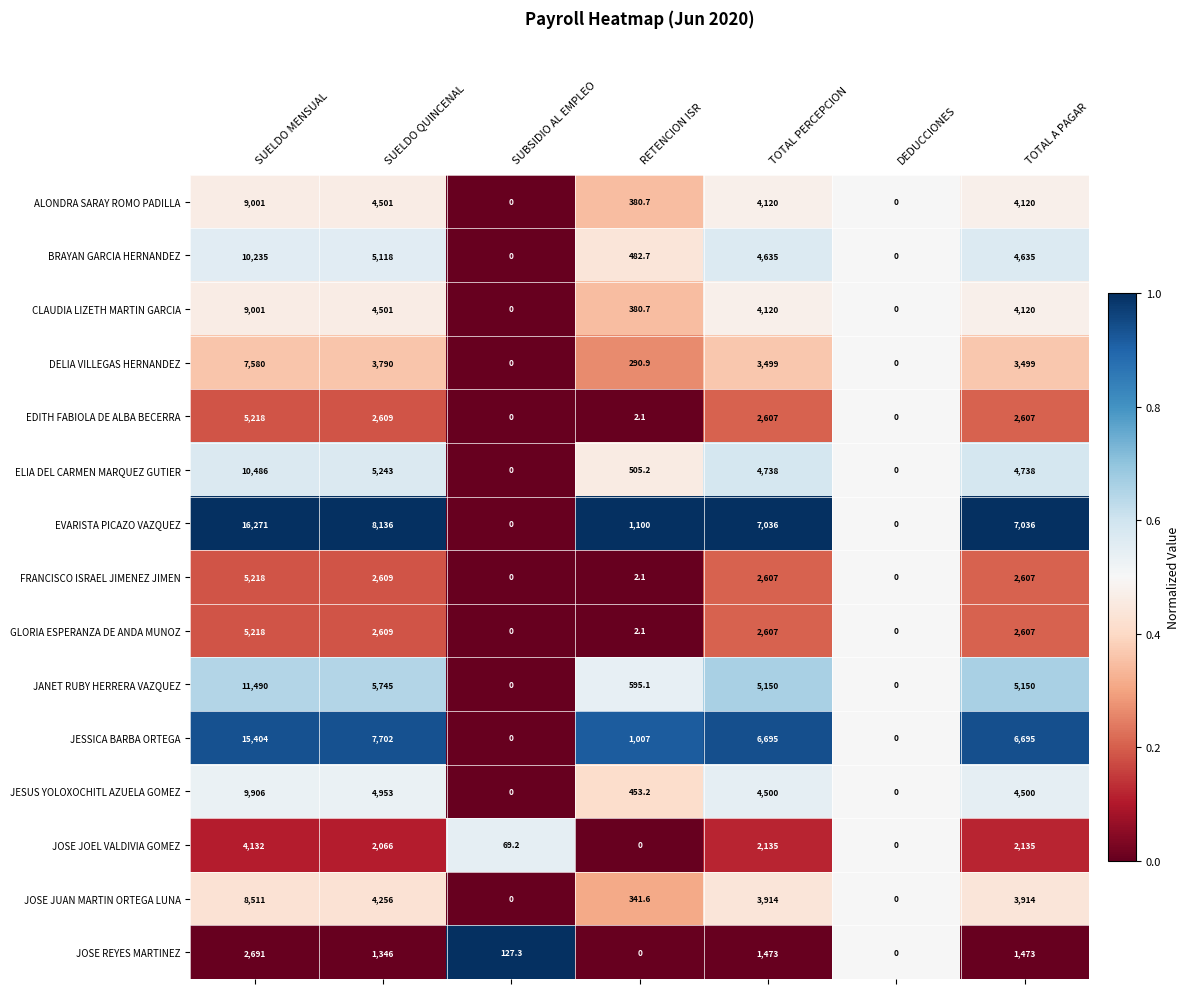

The CLAUDIA LIZETH MARTIN GARCIA series shows 4120.0 at TOTAL A PAGAR. True or false?

True